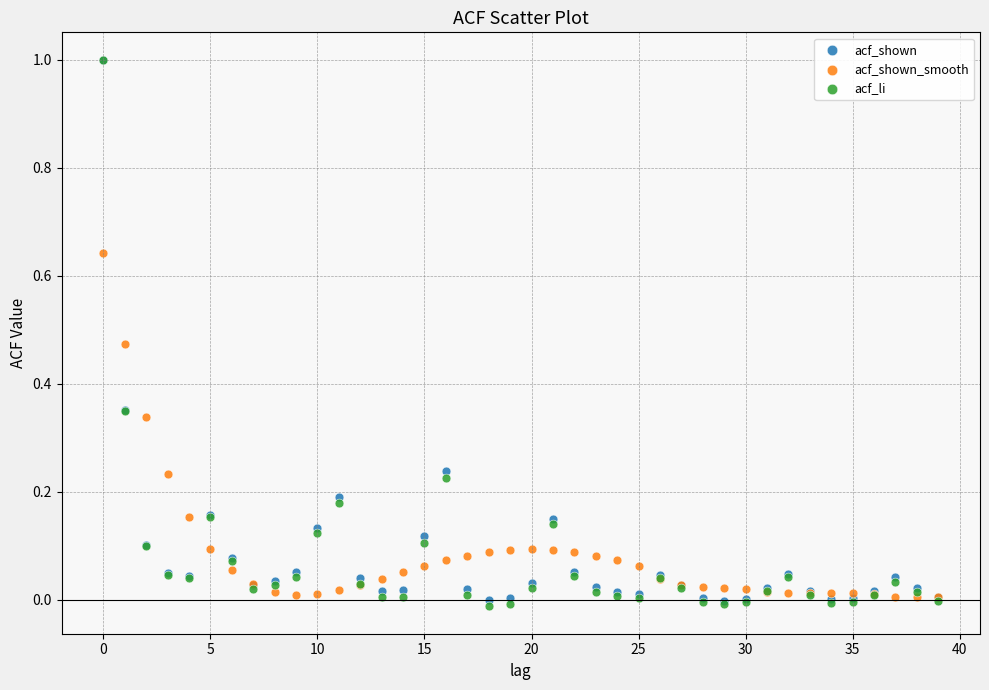

What are all the series names shown in the legend?

acf_shown, acf_shown_smooth, acf_li